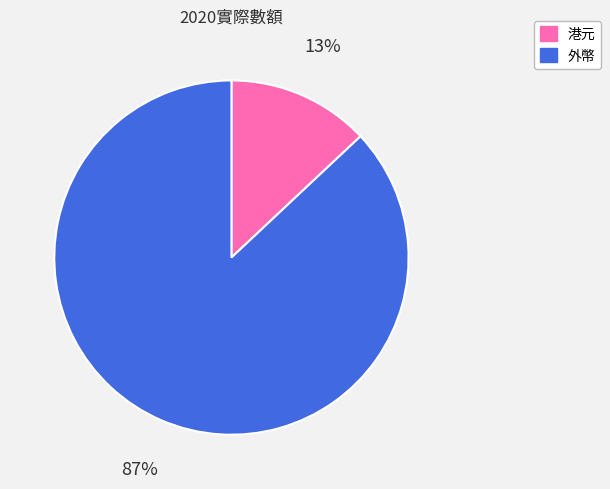

Is there any slice that represents more than half of the pie?

Yes